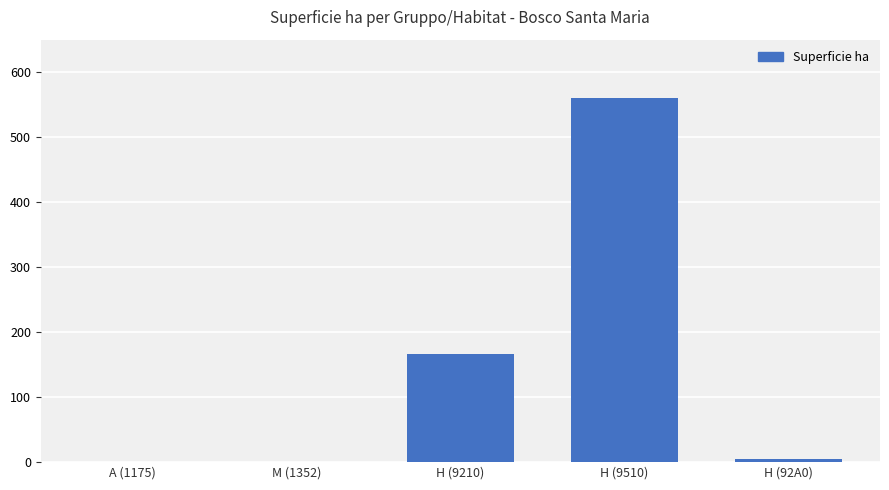

What is the greatest value displayed?

559.9